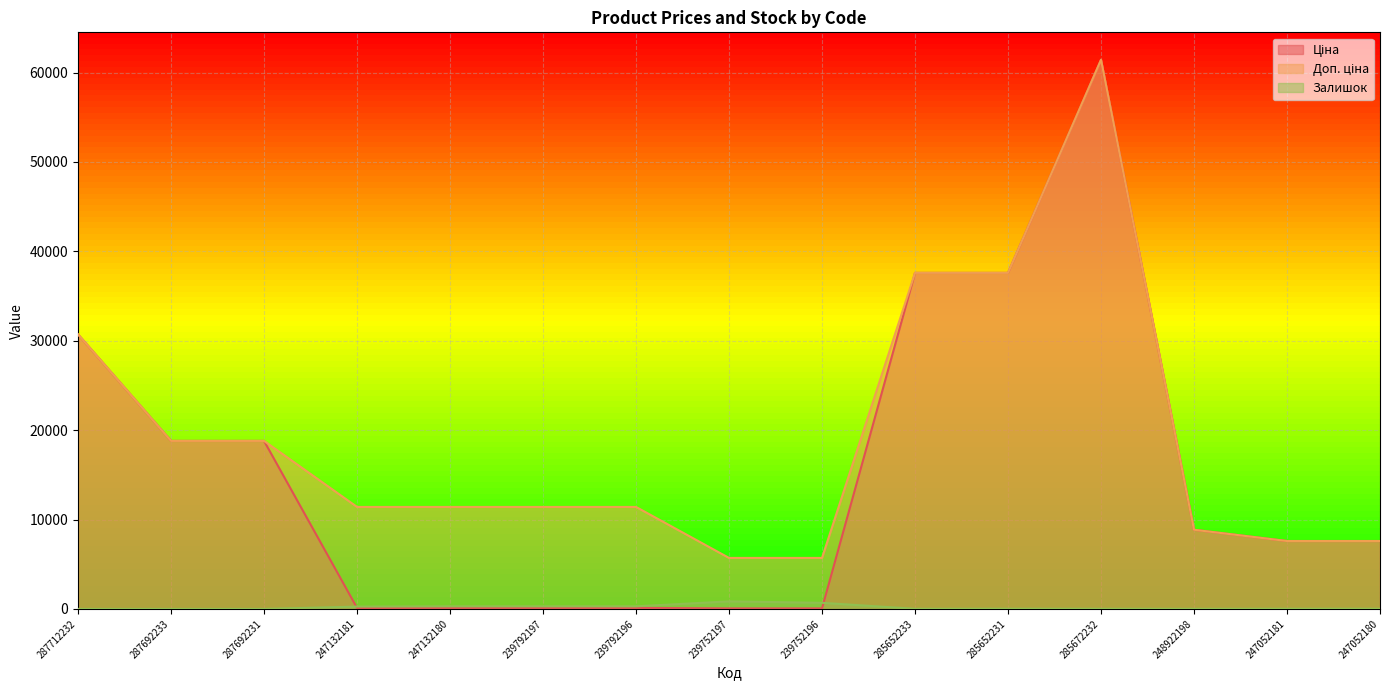

What is the value of the Доп. ціна point at the 11th from the left?

37593.6